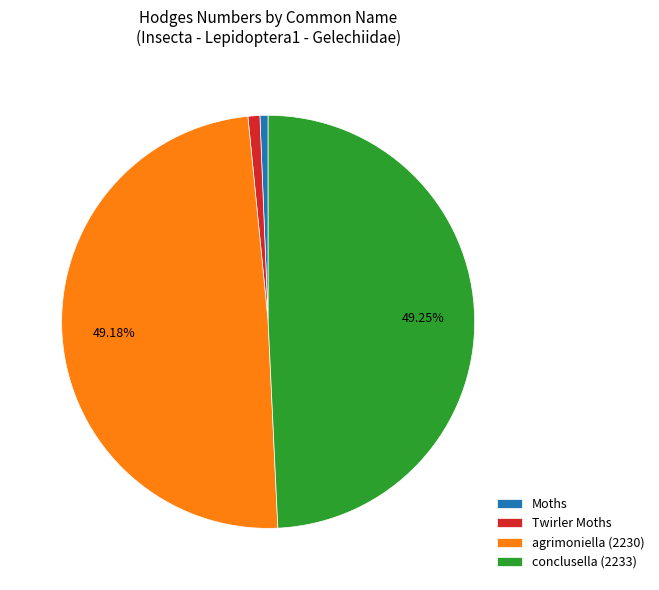

Is the sum of agrimoniella (2230) and Twirler Moths greater than half?

Yes